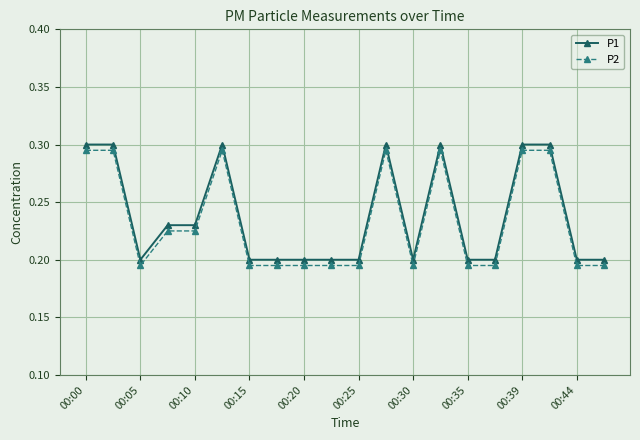

What is the difference between the second highest and second lowest values in the P1 series?

0.1